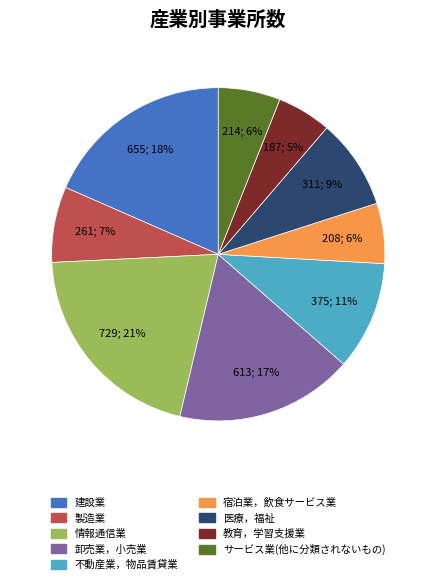

To the nearest percent, what is the average slice percentage?

11%